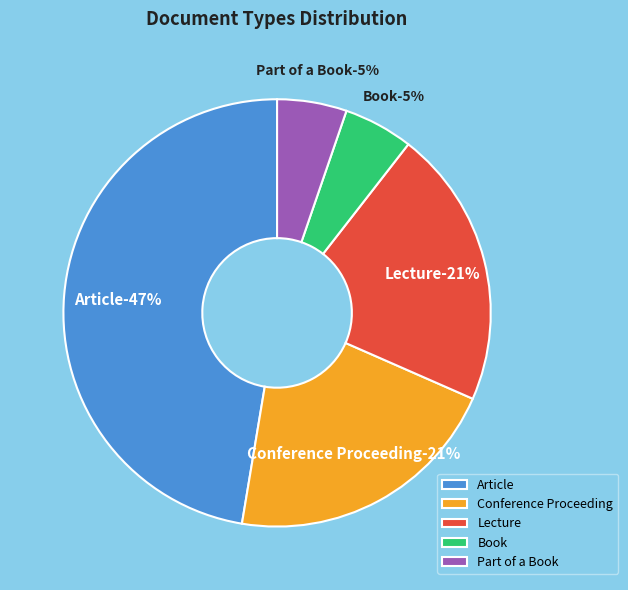

Count the number of slices in the pie.

5